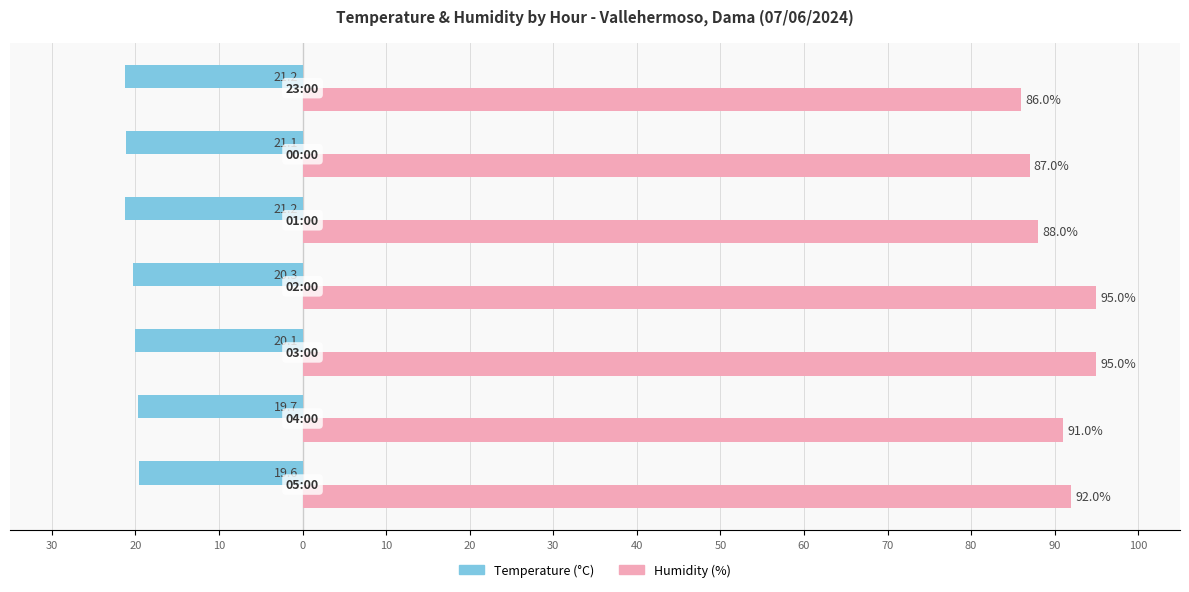

What are all the series names shown in the legend?

Temperature (°C), Humidity (%)